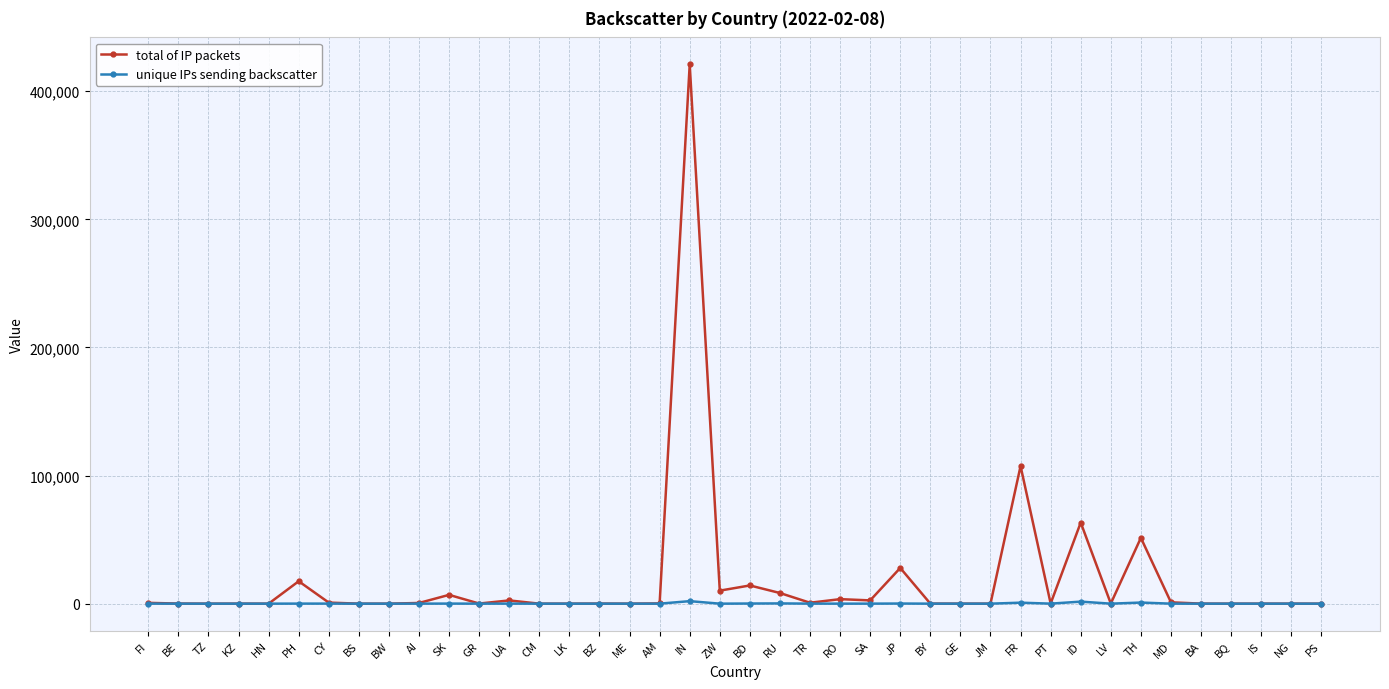

Count the number of categories in the chart.

40